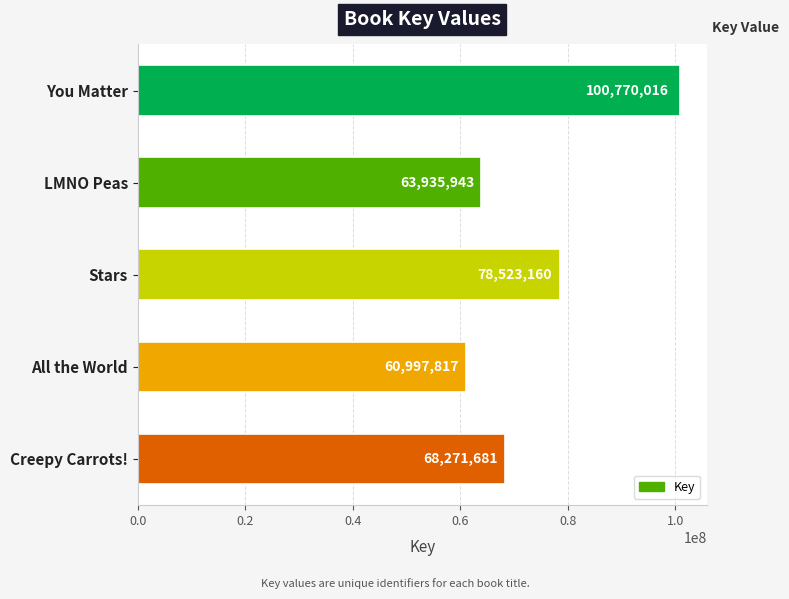

Rank the categories by value from lowest to highest.

All the World, LMNO Peas, Creepy Carrots!, Stars, You Matter